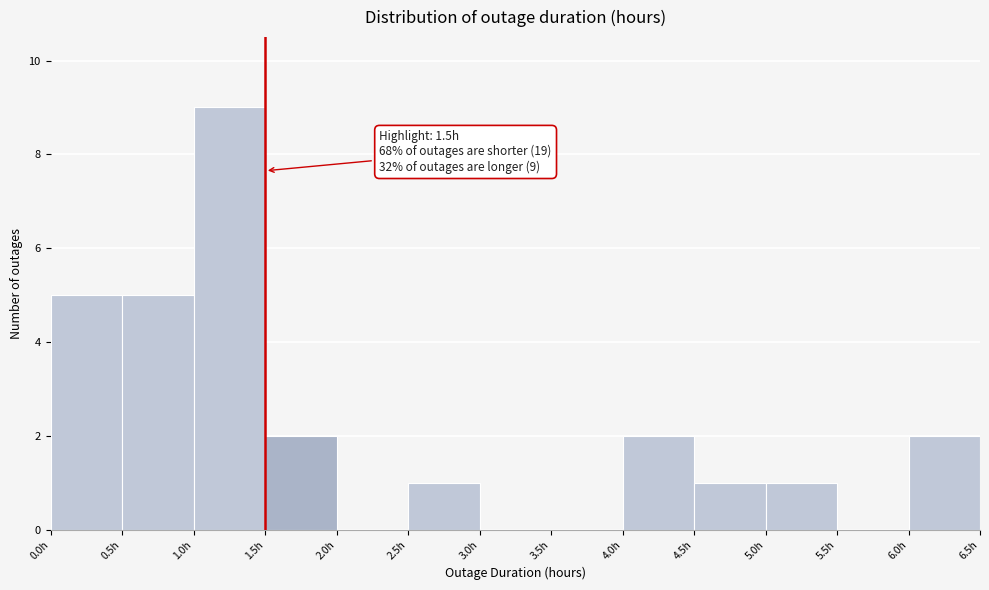

Over which range of the x-axis is the bar tallest?

1.0 to 1.5